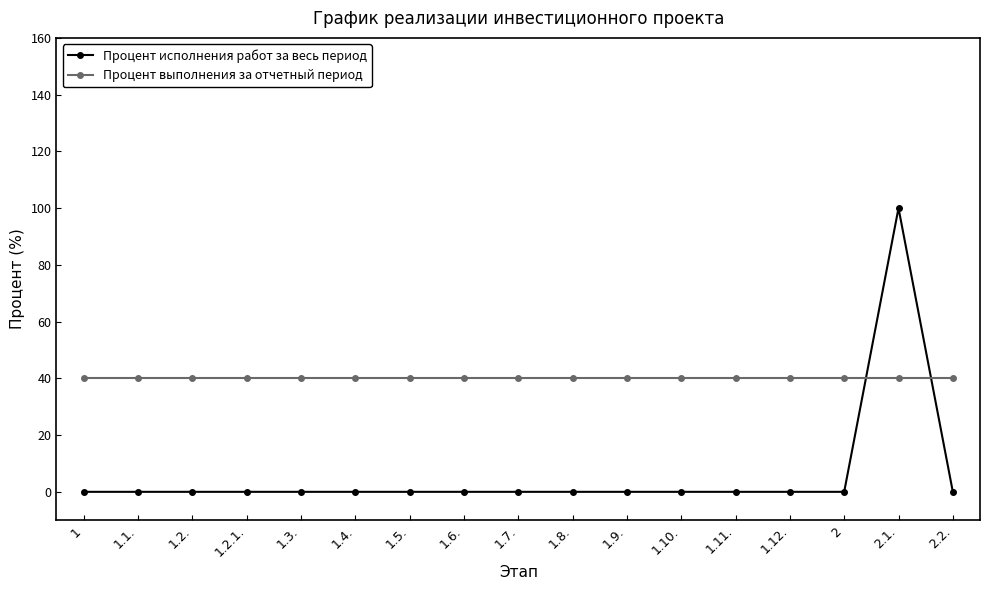

How many intersections are there between Процент выполнения за отчетный период and Процент исполнения работ за весь период?

2